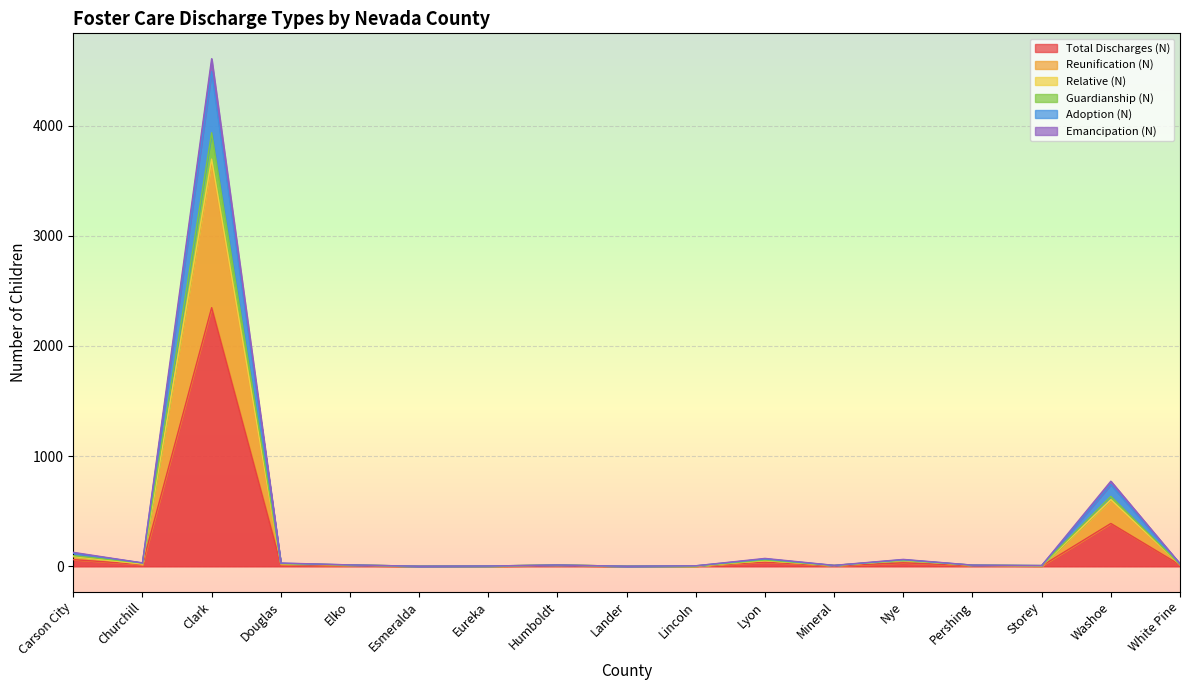

What is the difference between the highest and lowest values at Pershing?

5